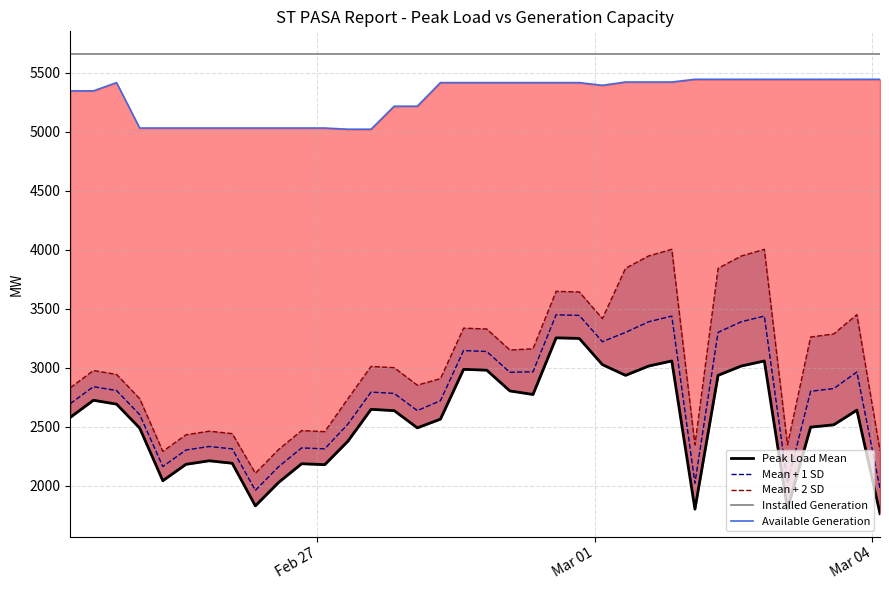

True or false: Mean + 1 SD and Installed Generation cross at least once.

False